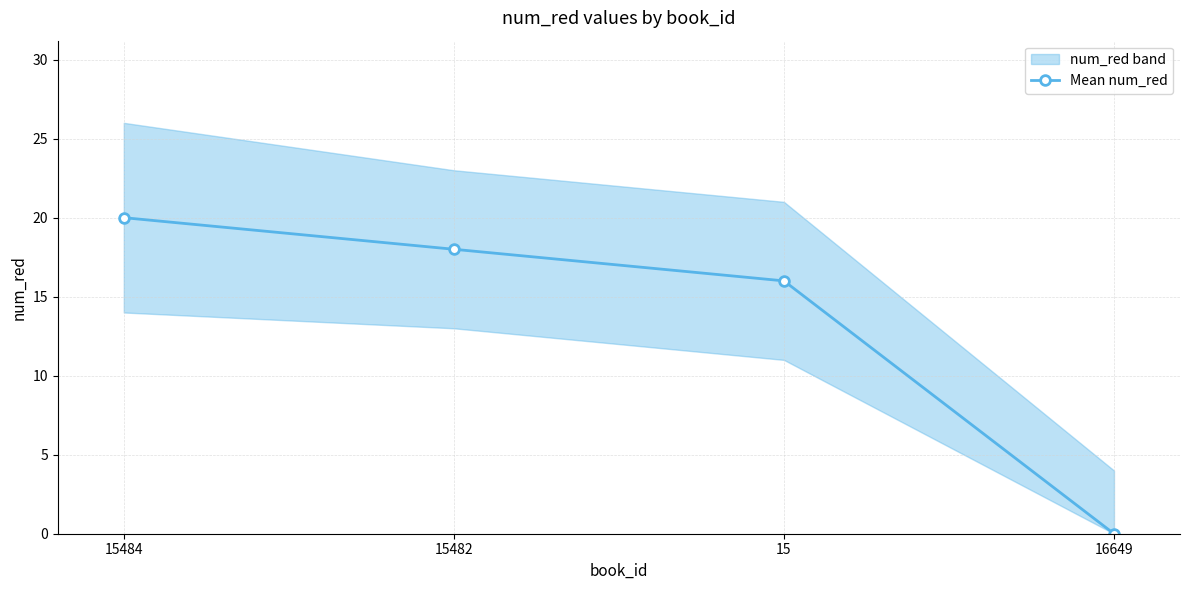

True or false: the data has more than 2 interior local peaks.

False